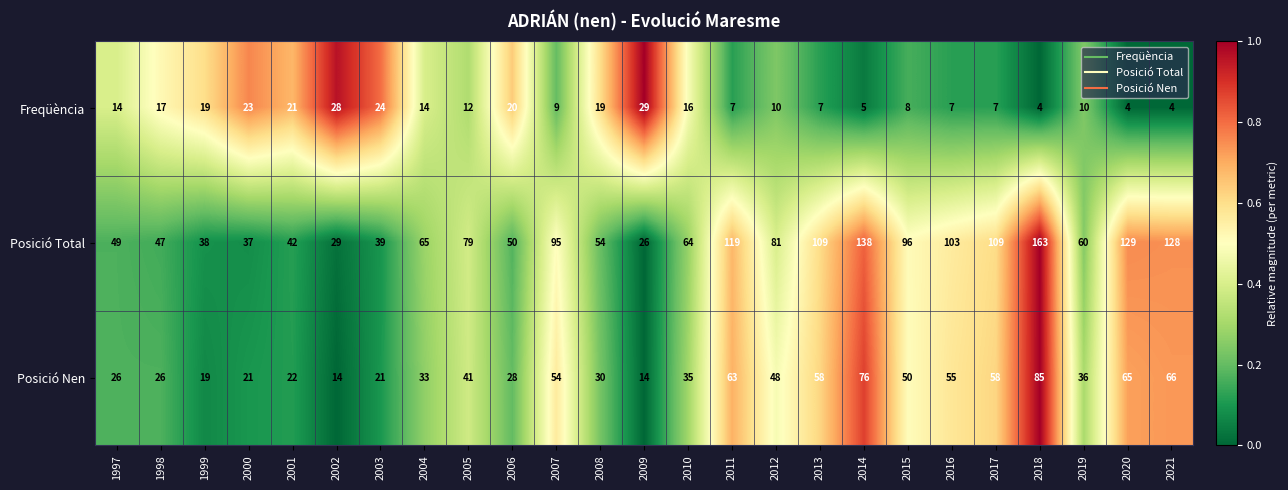

What is the approximate value of Freqüència at 2020, to the nearest 5?

5